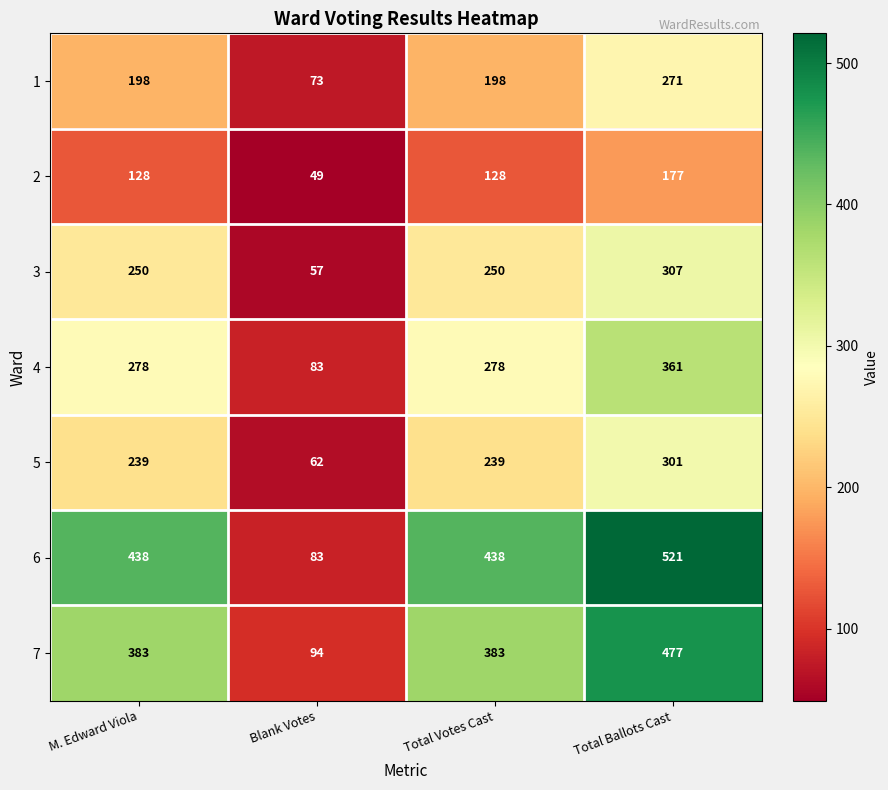

Between M. Edward Viola and Blank Votes, which series saw the biggest shift?

6